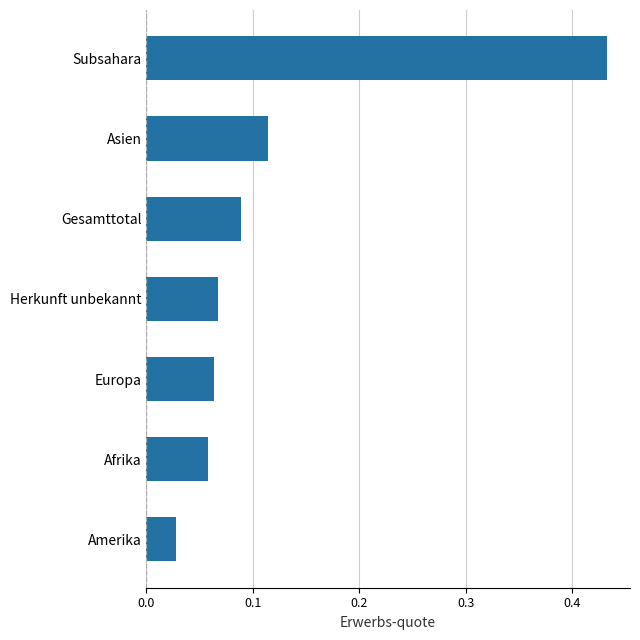

True or false: the data shows 0.0 at Herkunft unbekannt.

False